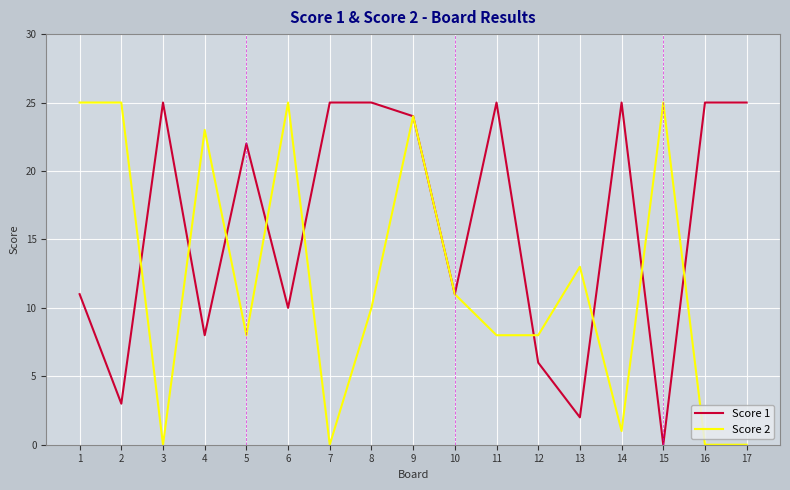

Is it true that Score 2 equals 13 at 12?

False